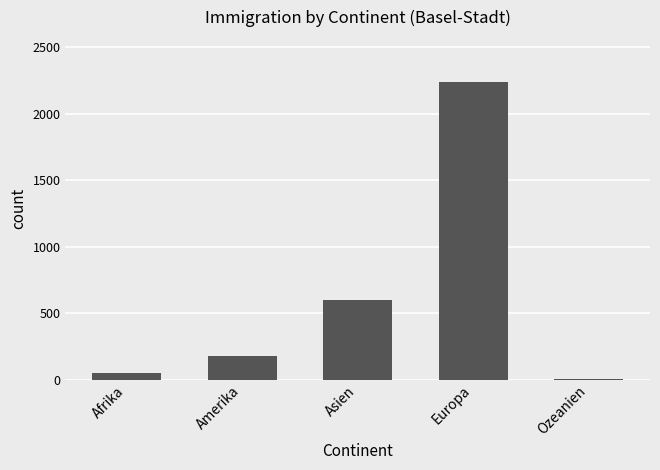

Reading left to right, transcribe all the data shown in this chart.

52	174	597	2241	7